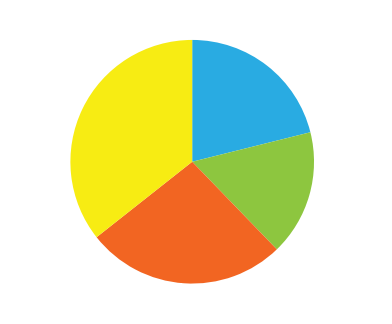

Which category has the biggest portion of the pie?

RCC10667